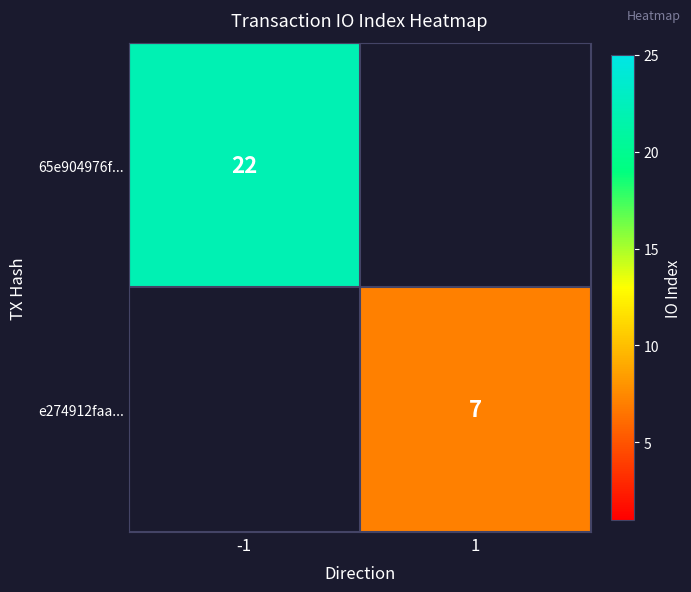

The e274912faa... series shows 2 at 1. True or false?

False